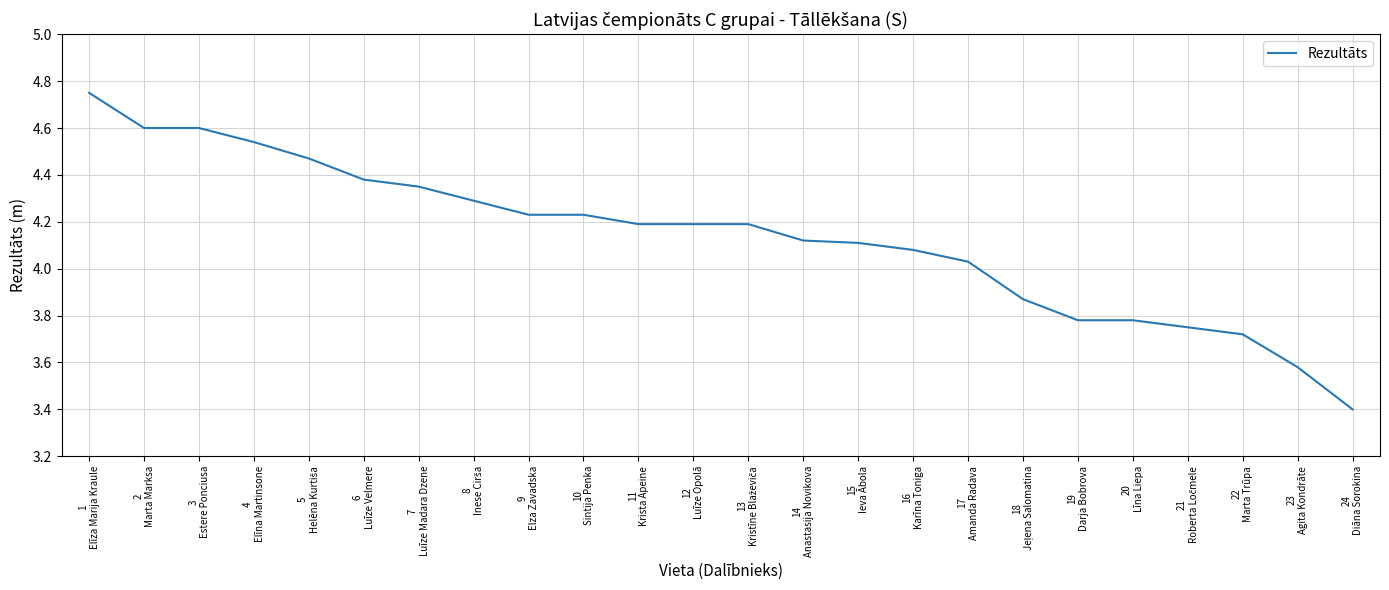

How many lines are shown in the chart?

1